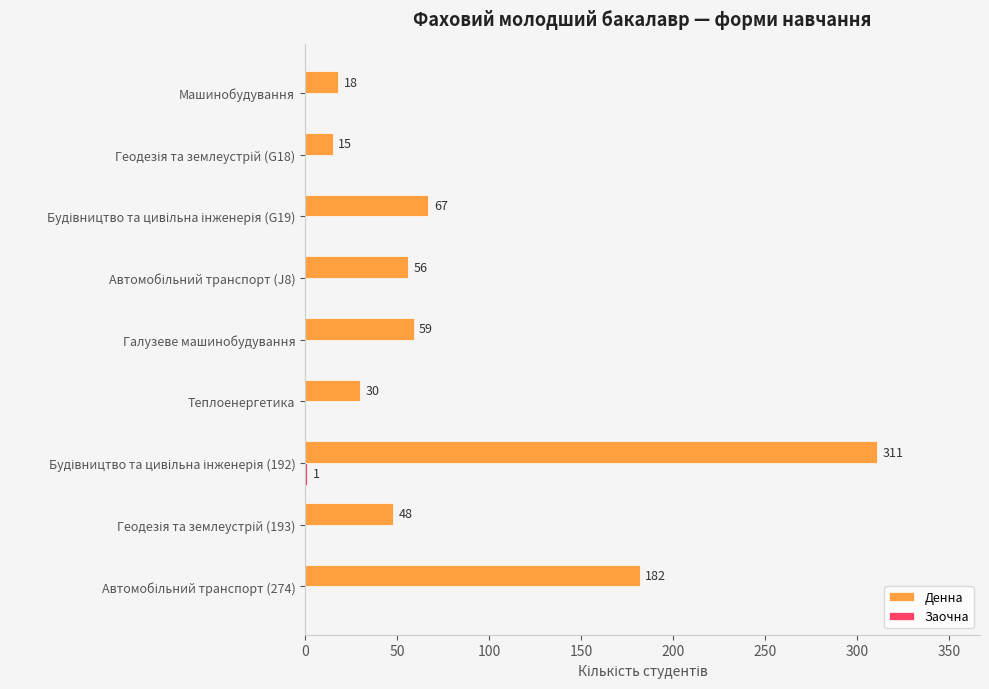

What is the sum of all Денна values?

786